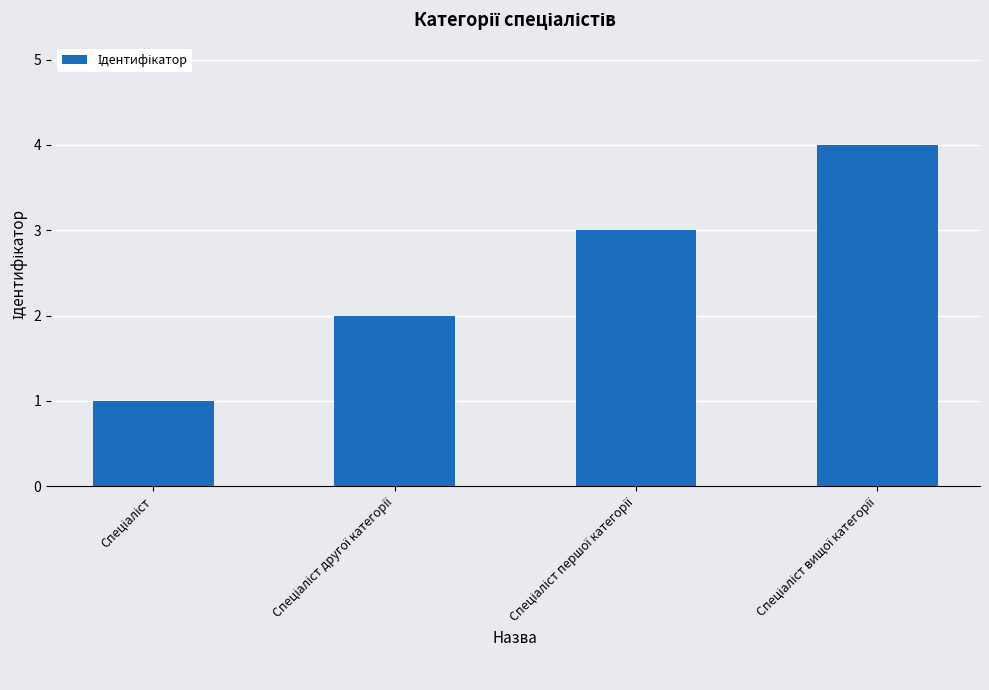

What is the difference between the maximum and minimum values?

3